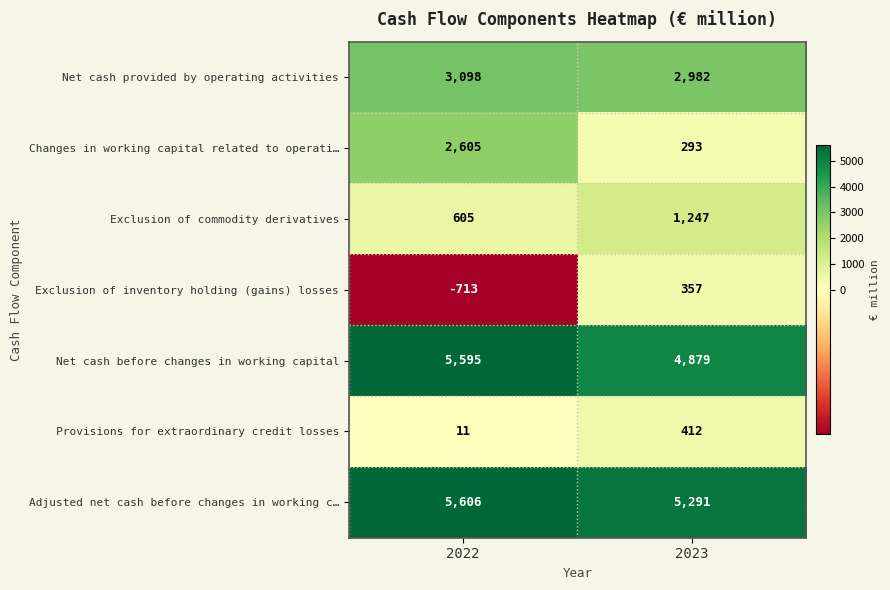

What is the sum of the Exclusion of commodity derivatives values at 2022 and 2023?

1852